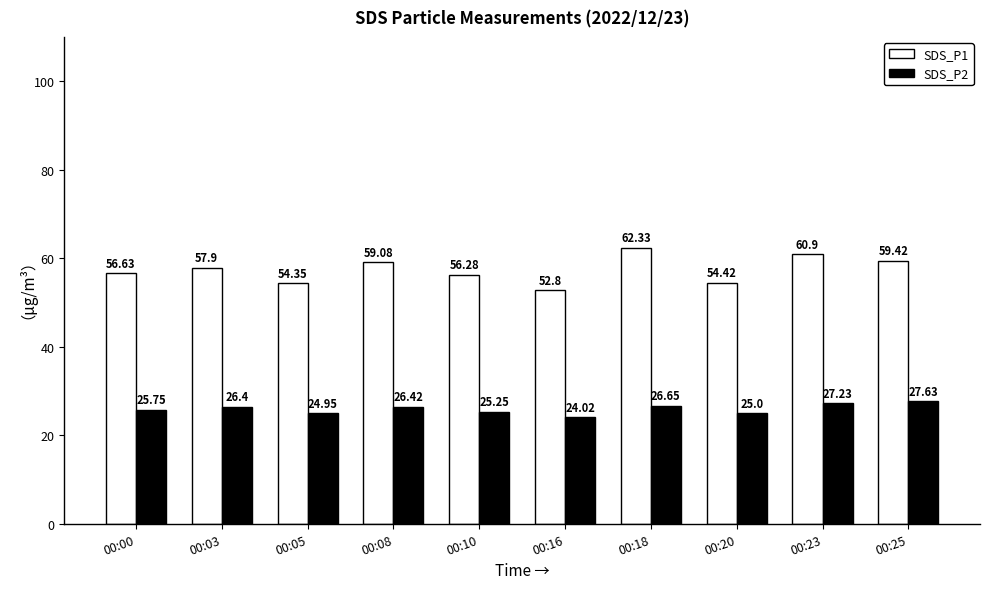

What is the spread (max minus min) of values at 00:20?

29.4